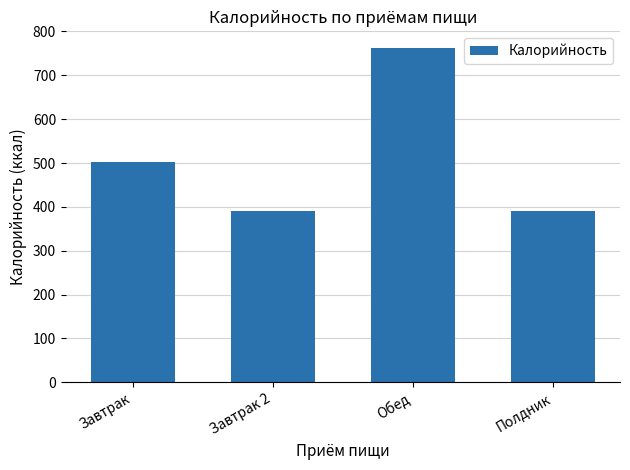

Reading left to right, transcribe all the data shown in this chart.

503.0	391.1	762.2	391.1